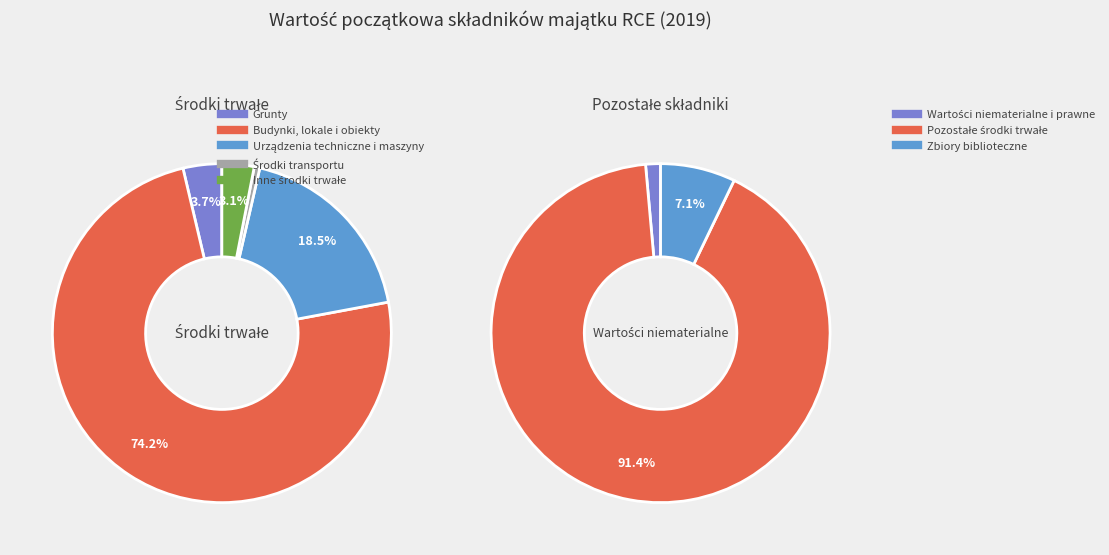

Rank the categories by value from lowest to highest.

Środki transportu, Inne środki trwałe, Grunty, Urządzenia techniczne i maszyny, Budynki, lokale i obiekty